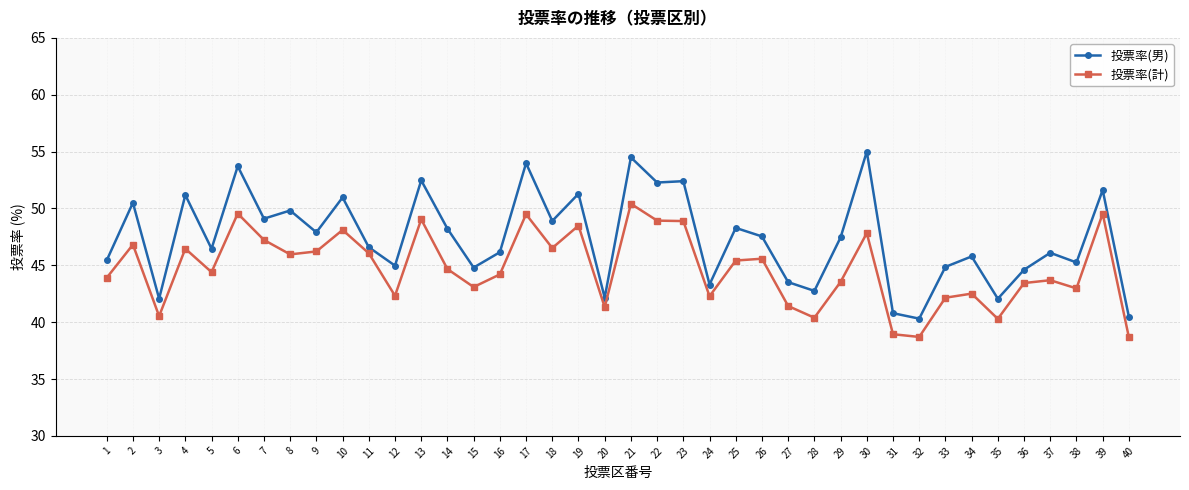

Which category has the highest value in the 投票率(計) series?

21